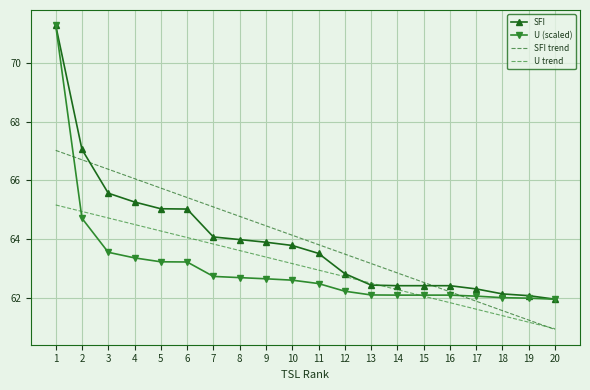

At how many categories does at least one series exceed 68?

1